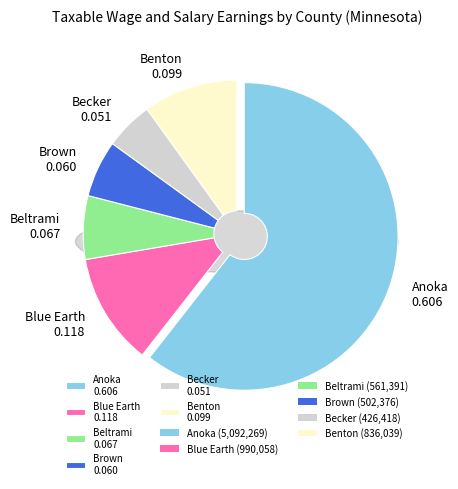

True or false: Beltrami accounts for 7% of the total.

True